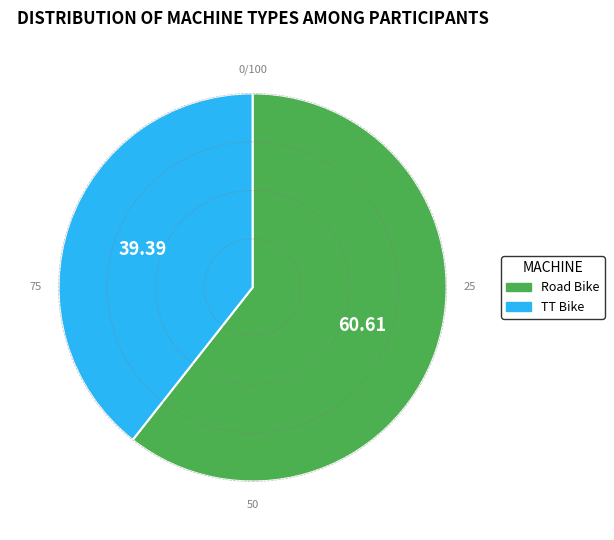

Which slice is the smallest?

TT Bike